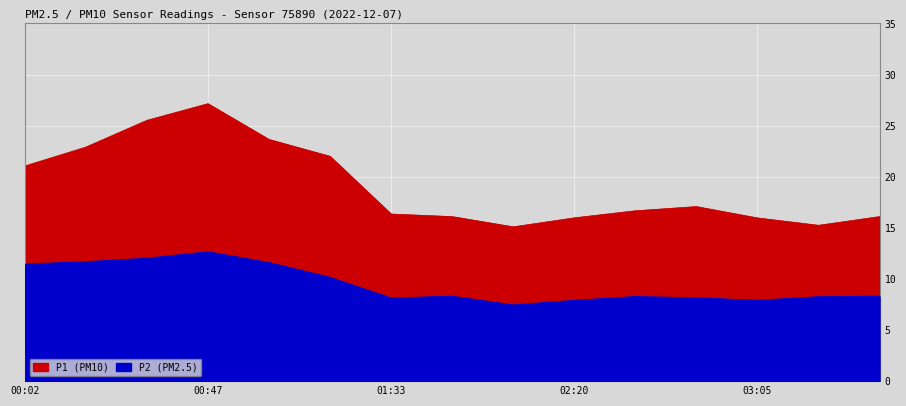

The P2 series shows 7.2 at 01:03. True or false?

False